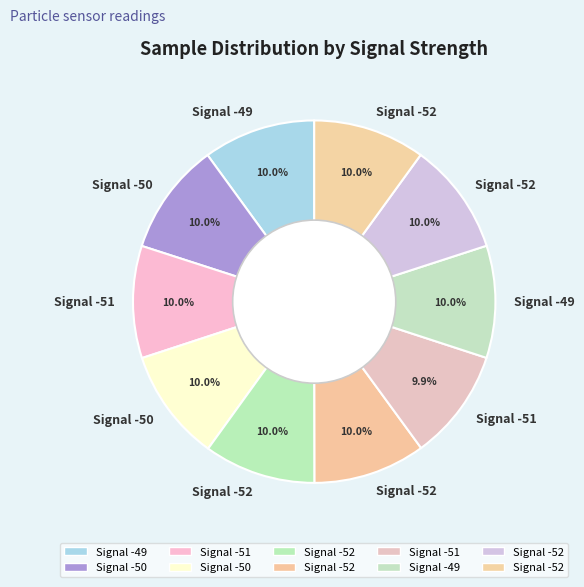

How many segments does this pie chart have?

10